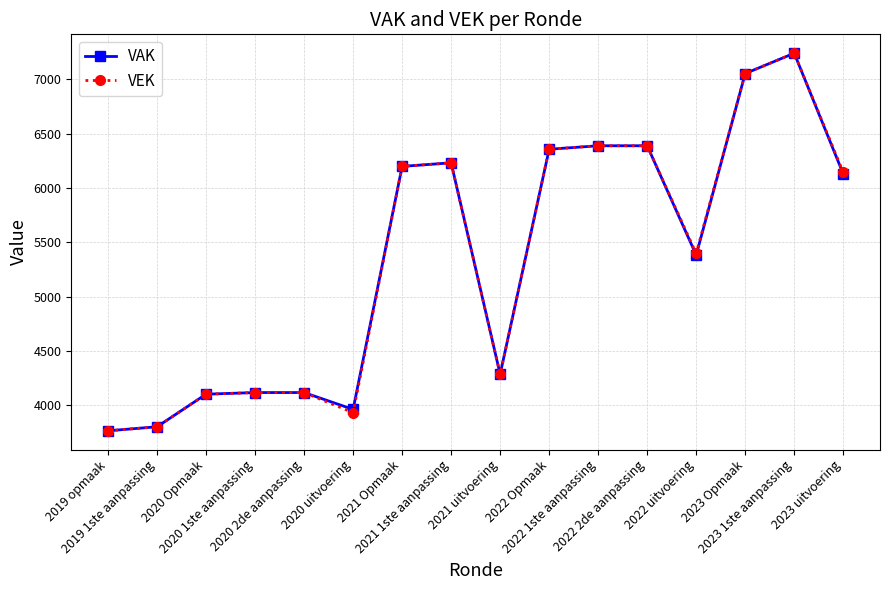

What is the maximum value for VAK?

7240